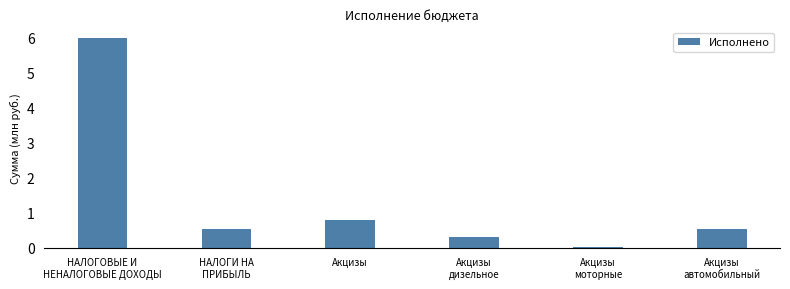

Read the value at Акцизы
дизельное.

0.3